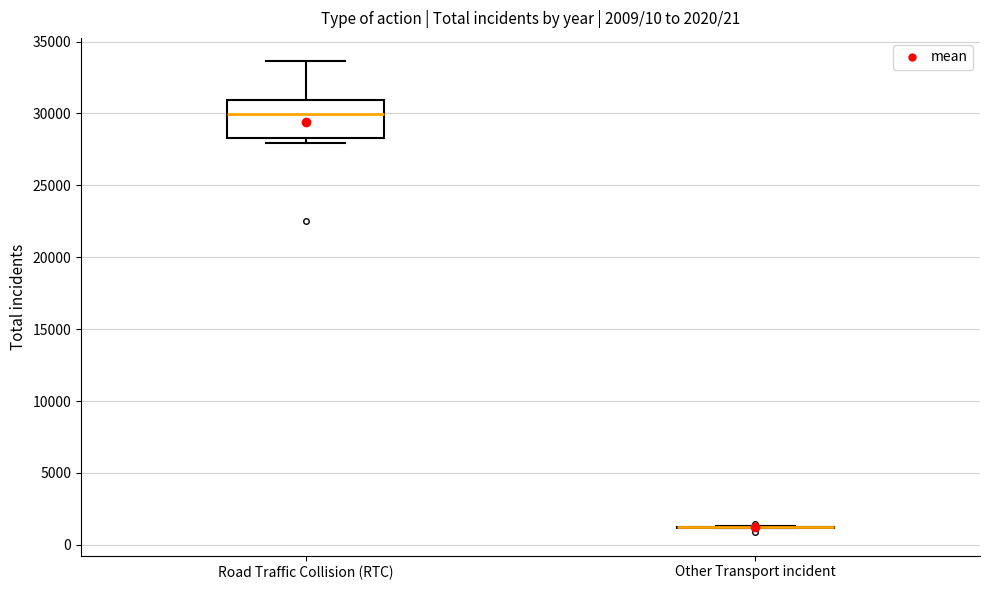

Comparing the boxes themselves (not the whiskers), which one is the tallest?

Road Traffic Collision (RTC)